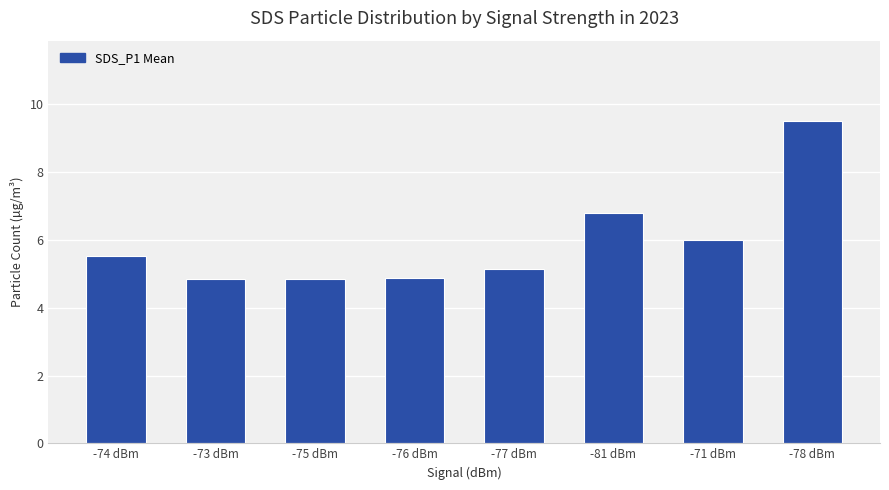

The chart shows a value of 1.5 at -74 dBm. True or false?

False